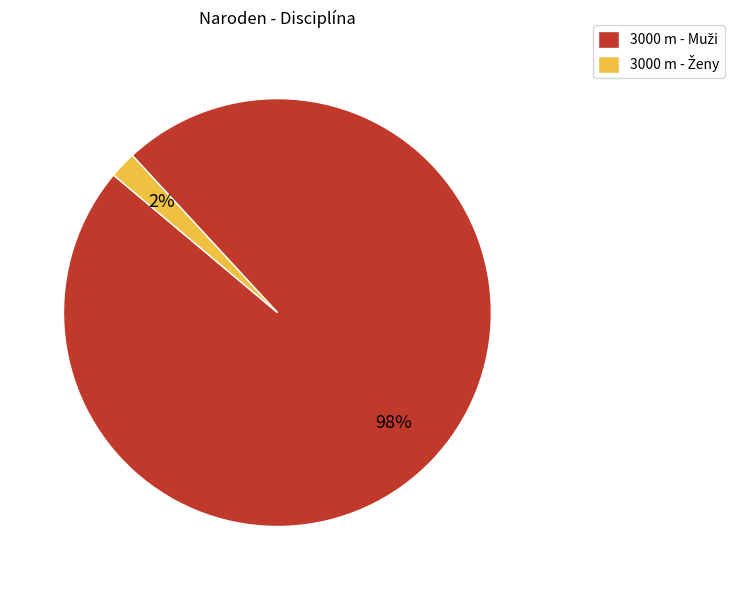

To the nearest percent, what is the average slice percentage?

50%